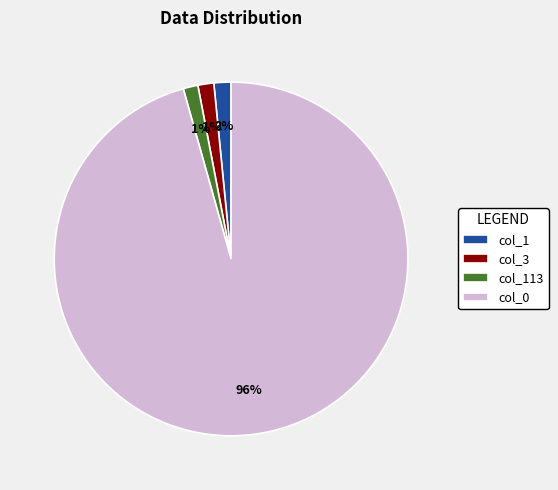

Between col_0 and col_3, which is larger?

col_0